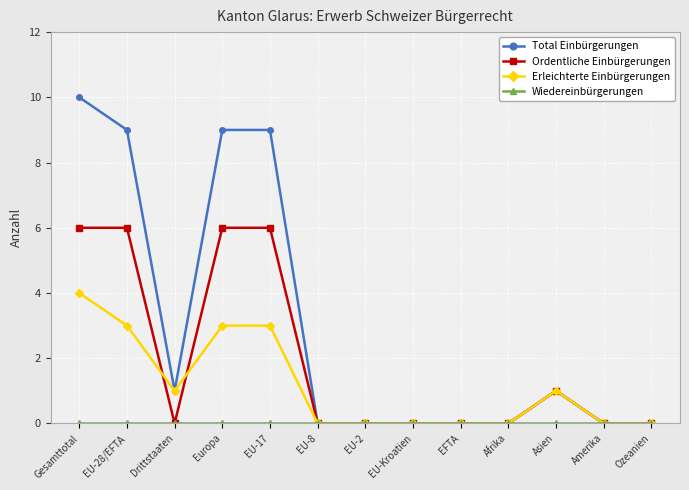

What value does the Erleichterte Einbürgerungen series have at EU-17?

3